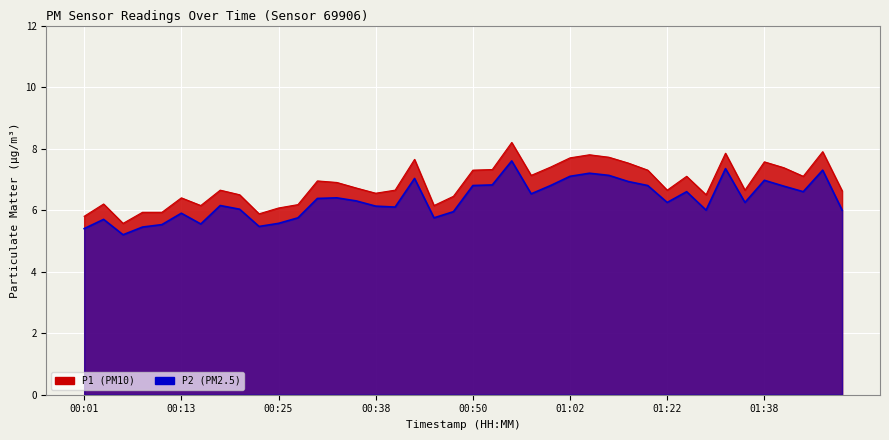

What is the approximate value of P2 at 01:38?

7.0